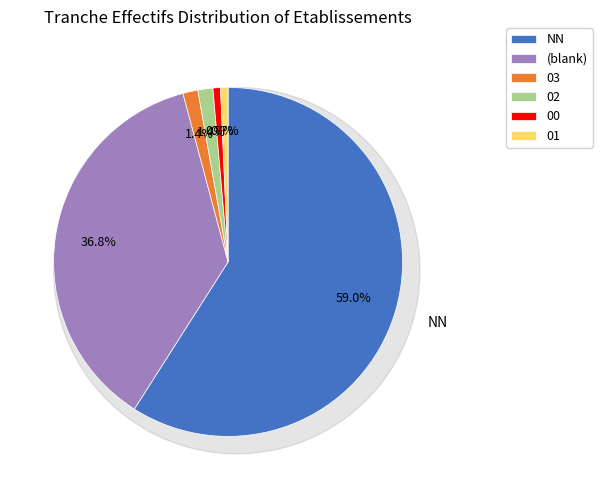

Which slice is the largest?

NN